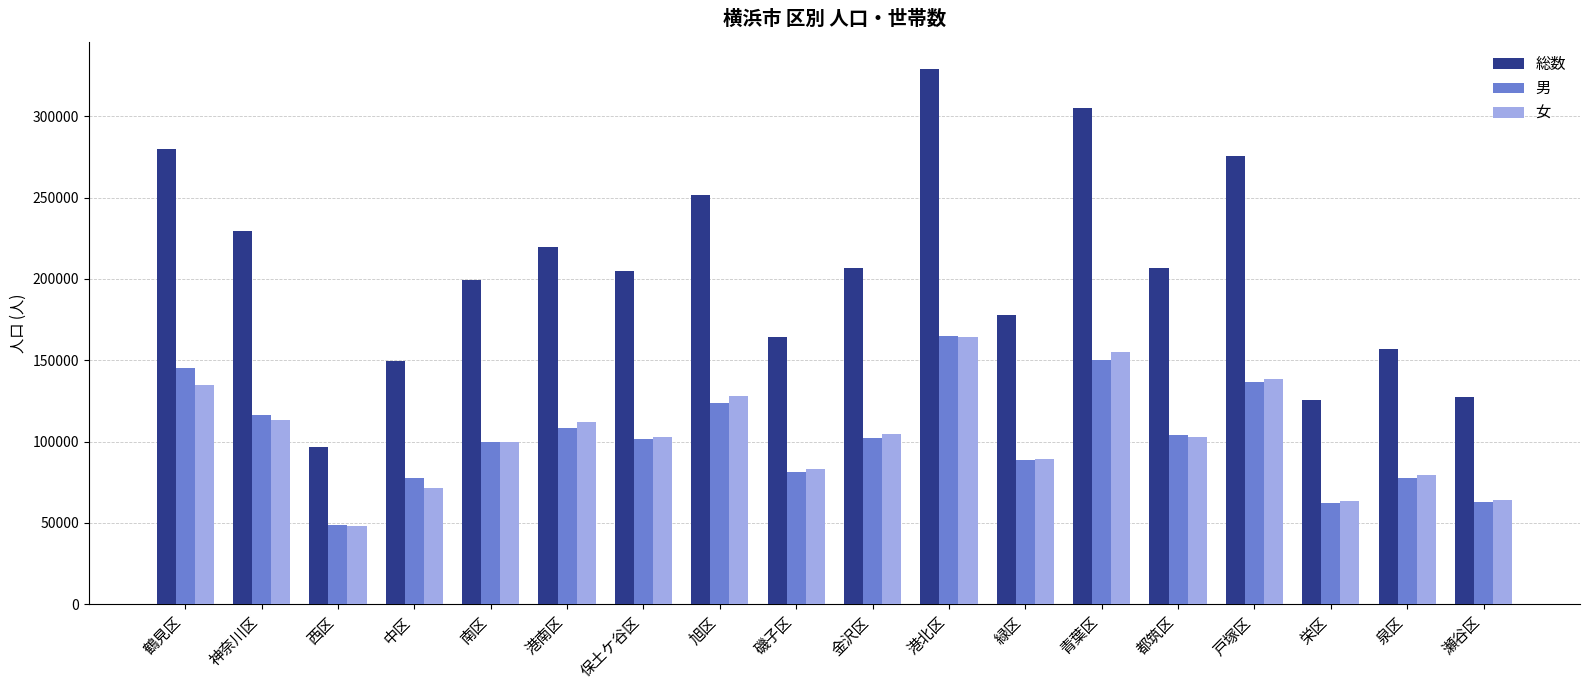

How many categories are shown in the chart?

18